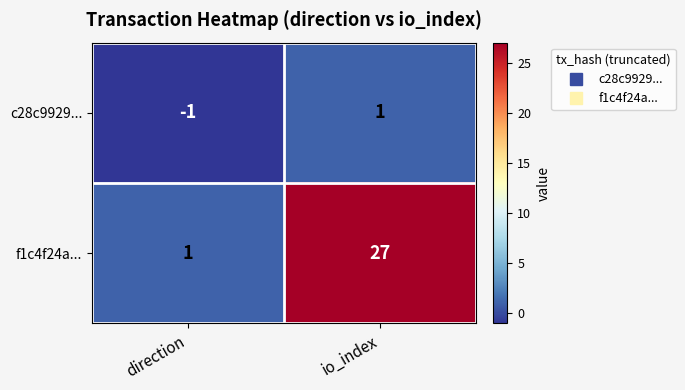

How many distinct data groups are displayed?

2